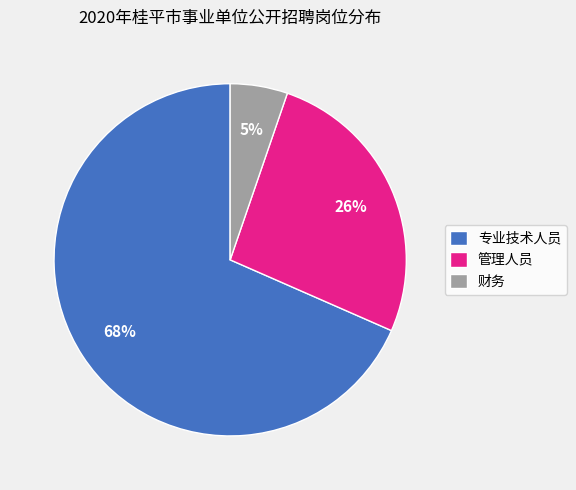

Count the number of slices in the pie.

3